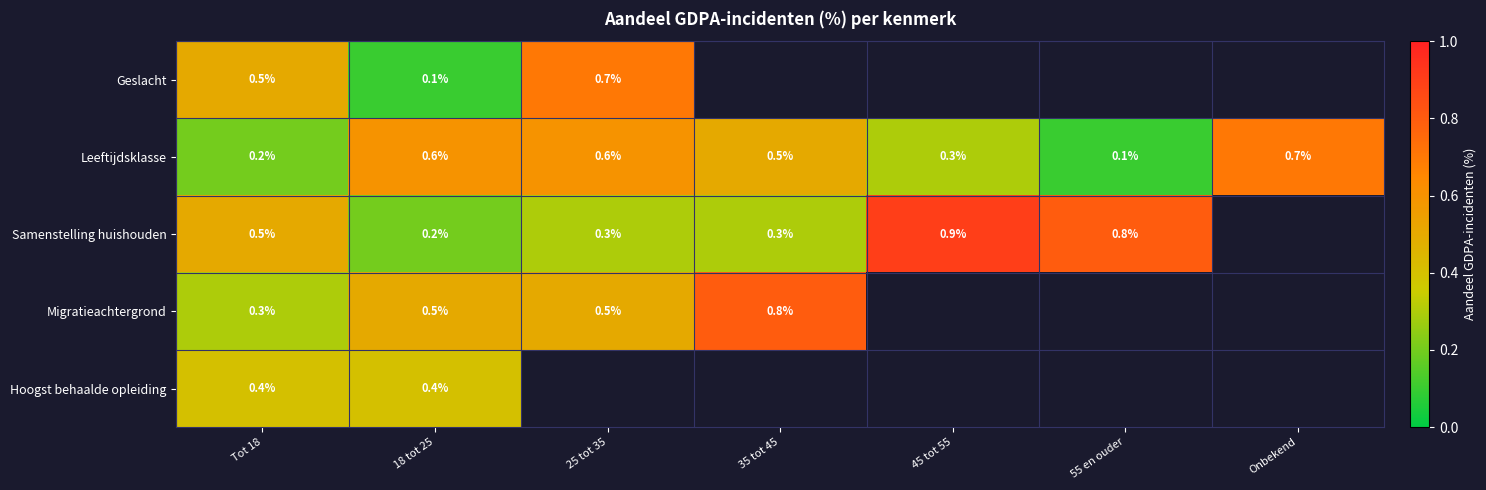

At 18 tot 25, list the series in order from smallest to largest.

Geslacht, Samenstelling huishouden, Hoogst behaalde opleiding, Migratieachtergrond, Leeftijdsklasse